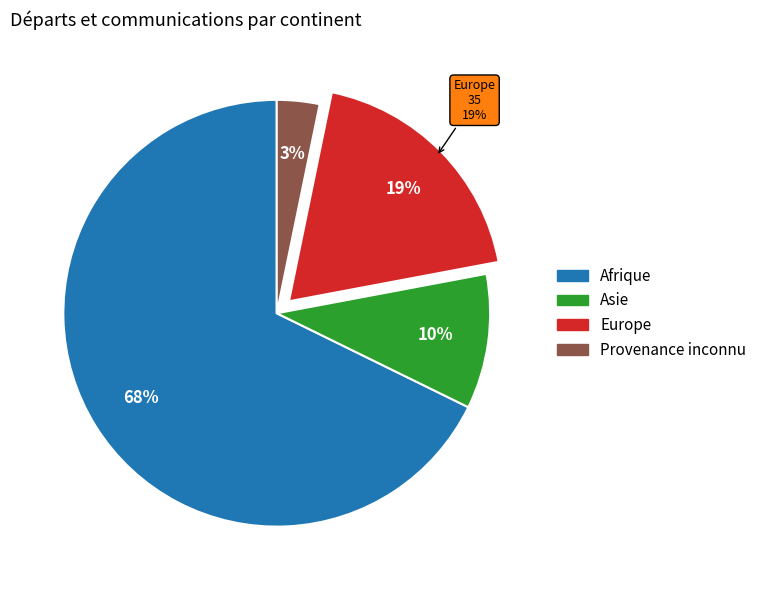

What portion of the pie excludes Afrique?

32.3%